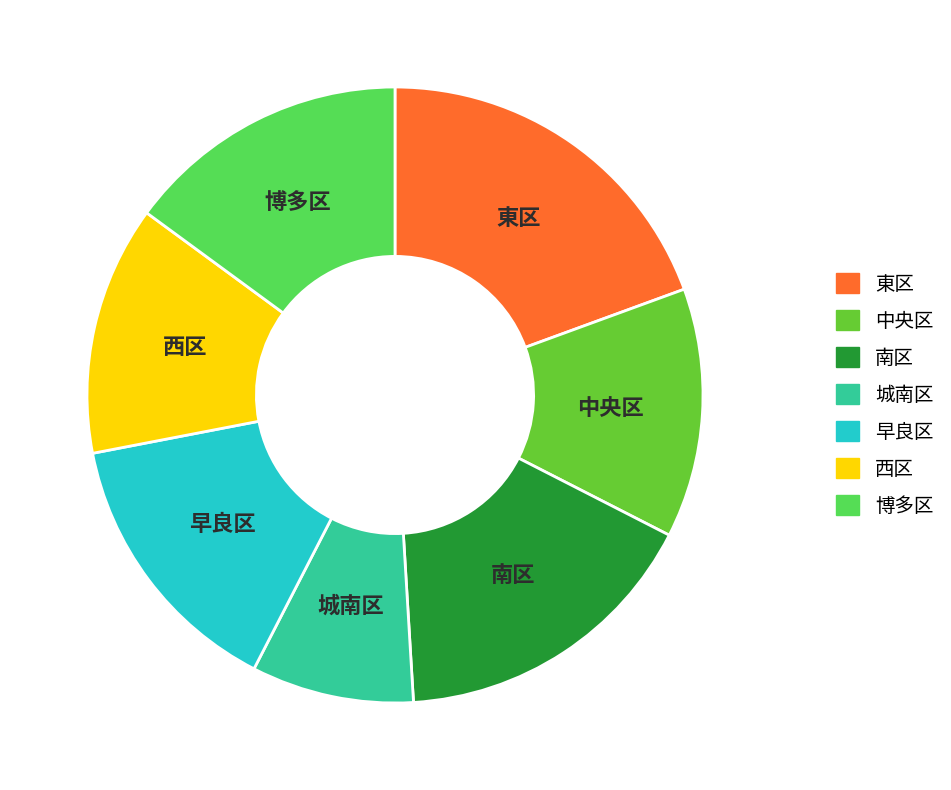

Approximately how many times larger is the value at 東区 compared to 西区?

1.5